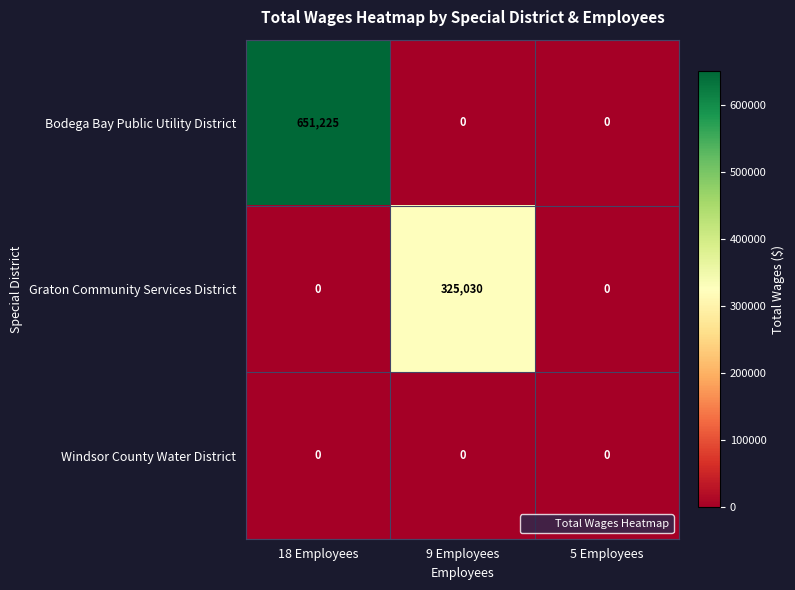

How many data points does each series have?

3